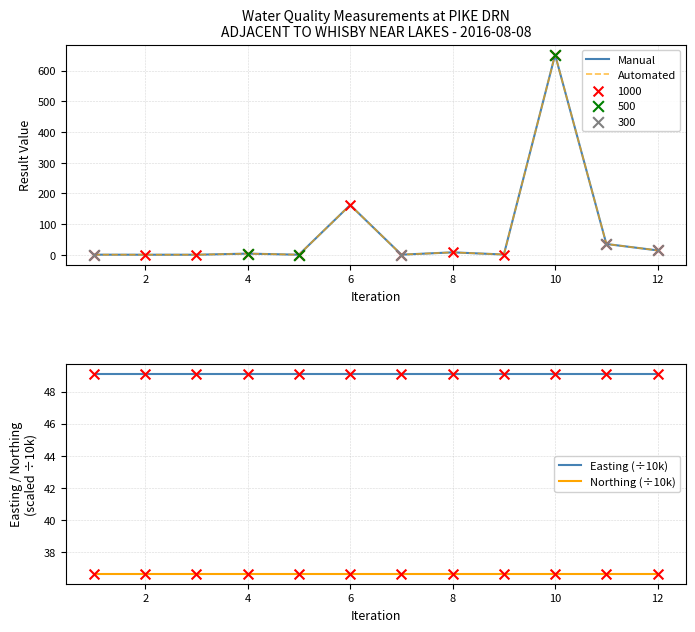

At how many categories does at least one series exceed 399?

1